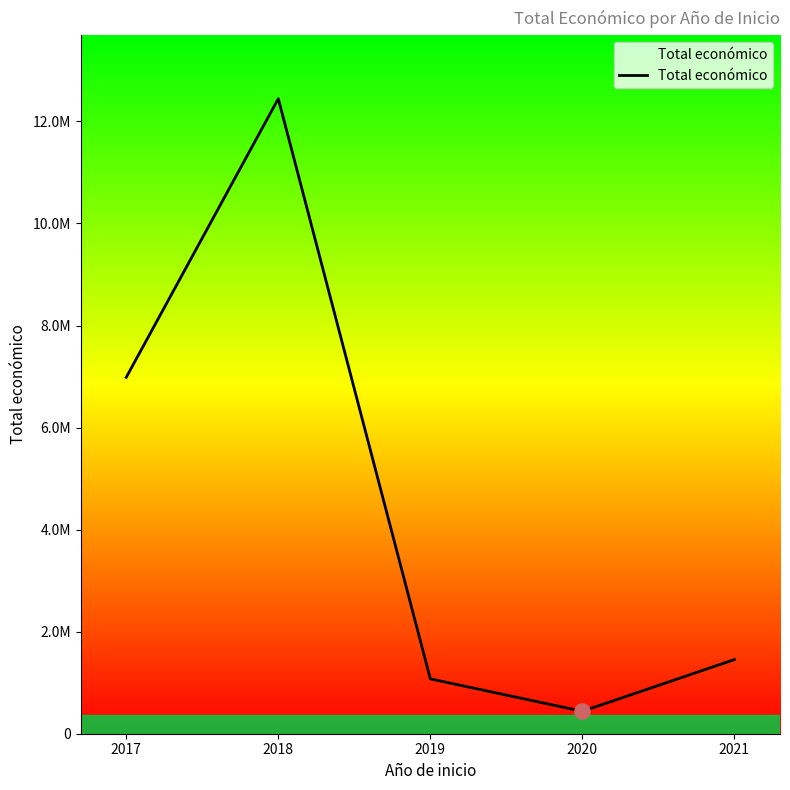

Which has a higher value, 2017 or 2020?

2017